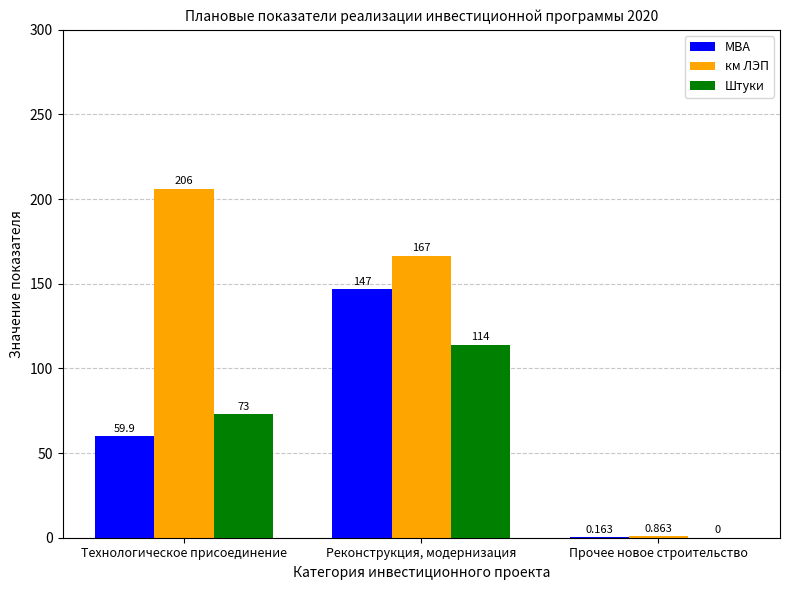

The МВА series shows 87.9 at Реконструкция, модернизация. True or false?

False